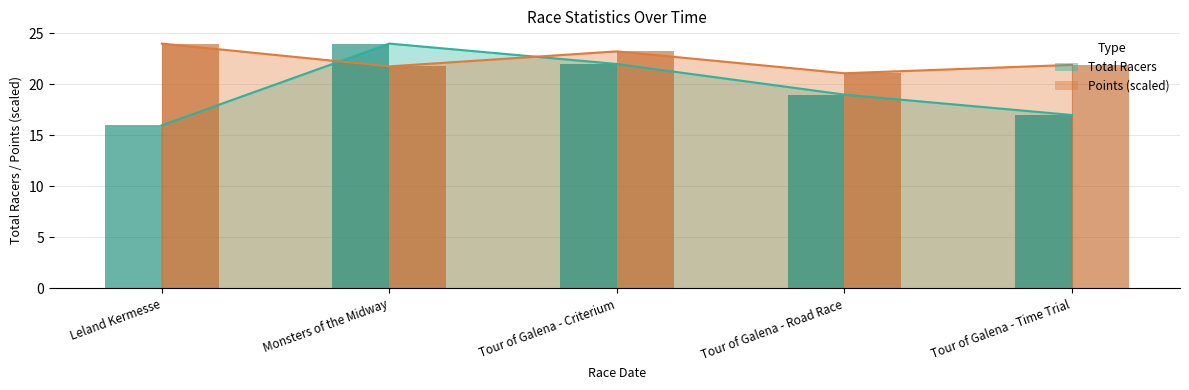

True or false: Points has a value of 21.1 at Tour of Galena - Road Race.

True